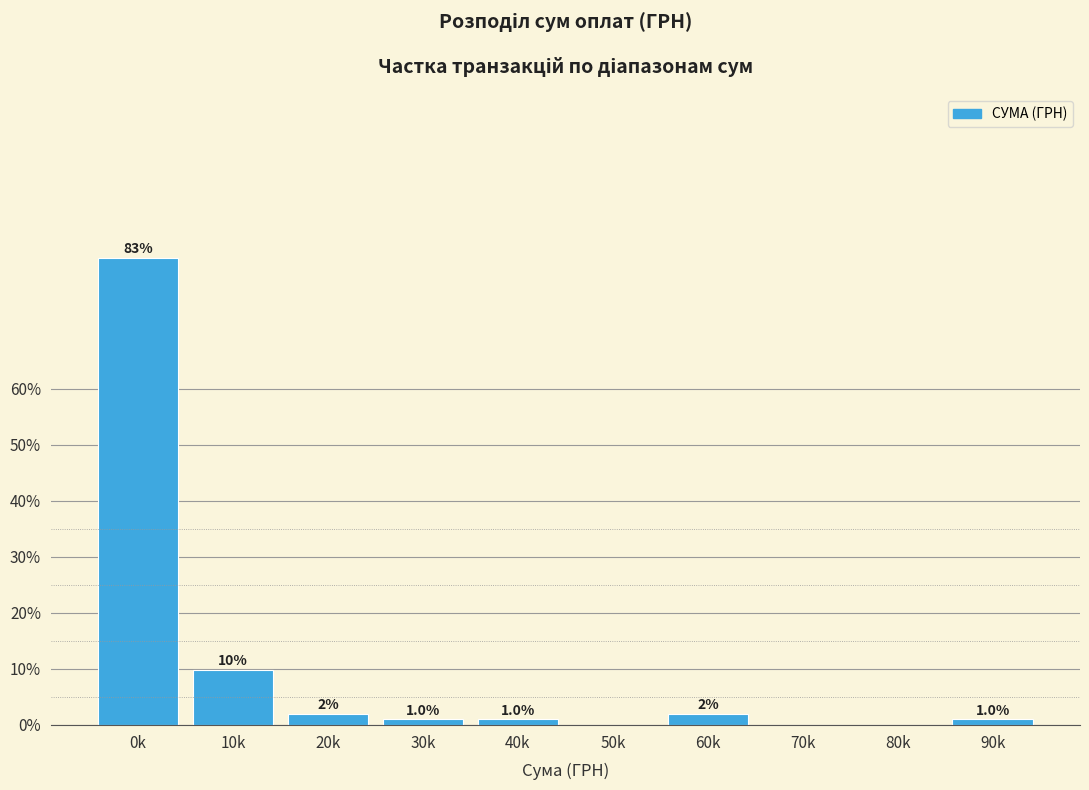

Reading left to right, list all the values displayed in this chart.

0k=83.3	10k=9.8	20k=2.0	30k=1.0	40k=1.0	50k=0.0	60k=2.0	70k=0.0	80k=0.0	90k=1.0